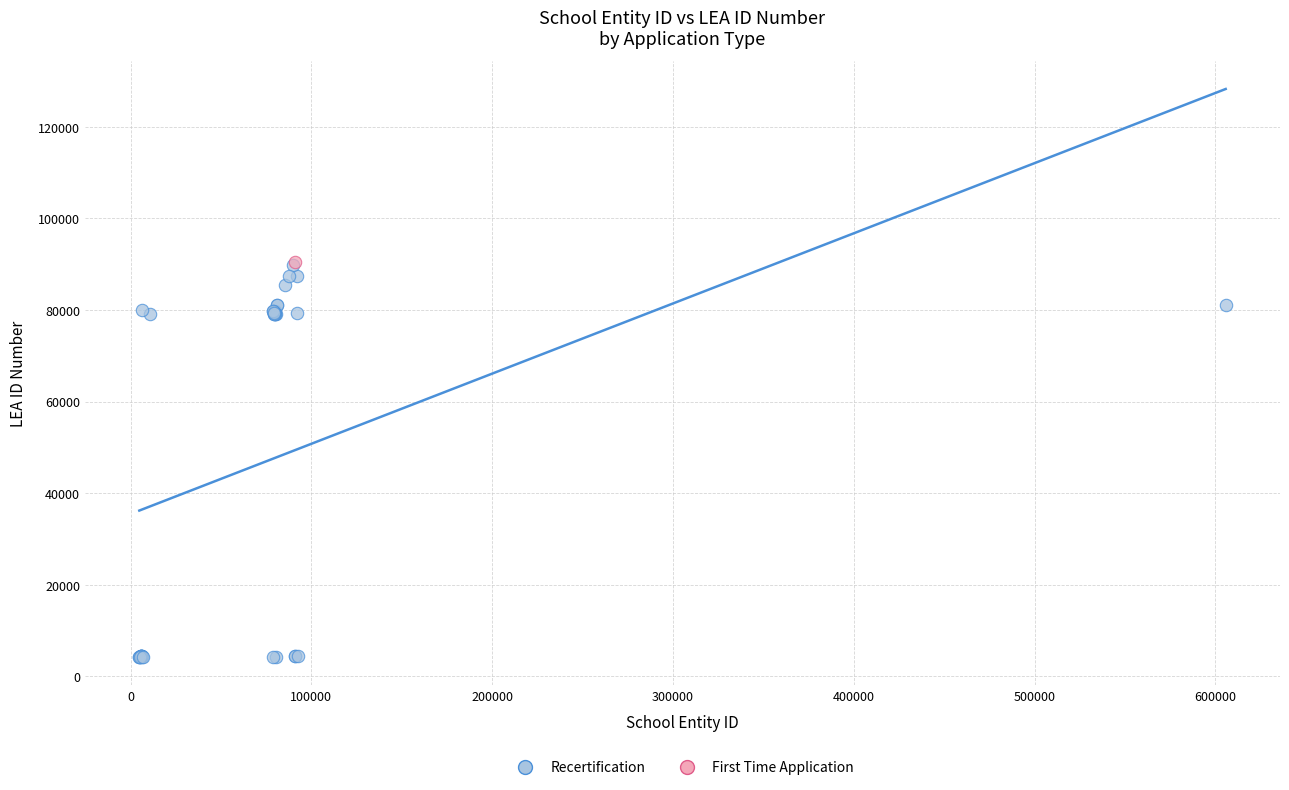

What are all the series names shown in the legend?

Recertification, First Time Application